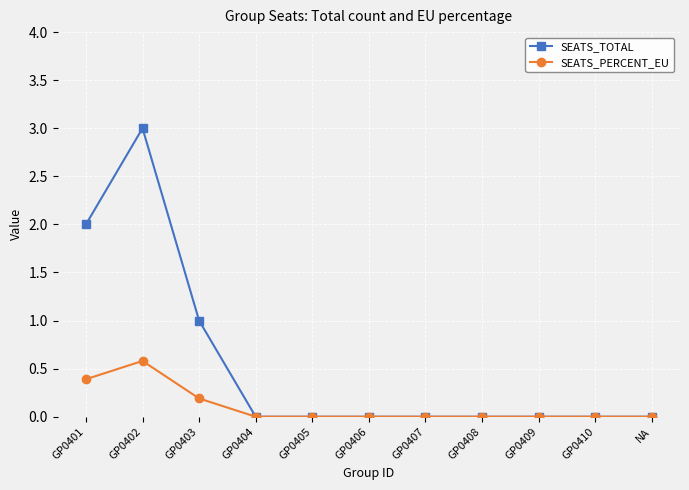

List the series in order of their overall mean, lowest first.

SEATS_PERCENT_EU, SEATS_TOTAL